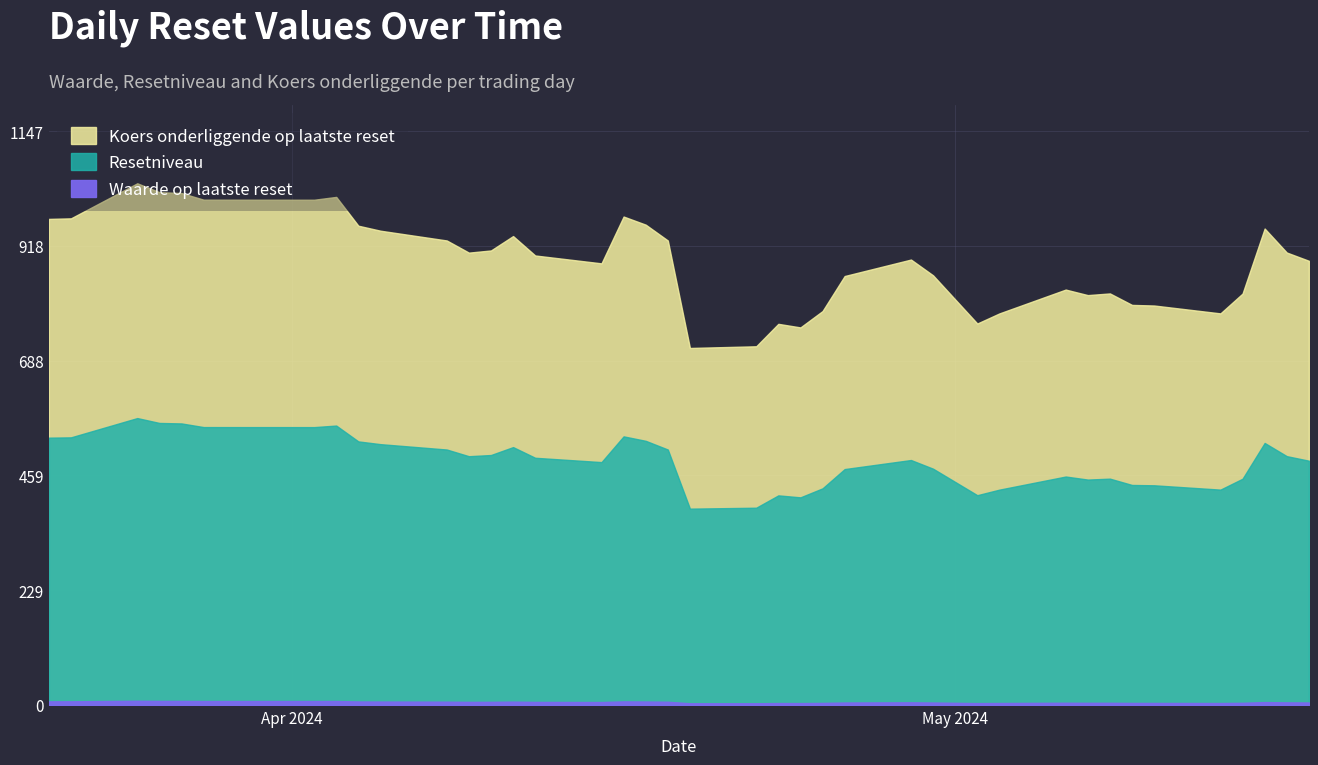

How many interior local valleys does the Koers onderliggende op laatste reset series have?

8